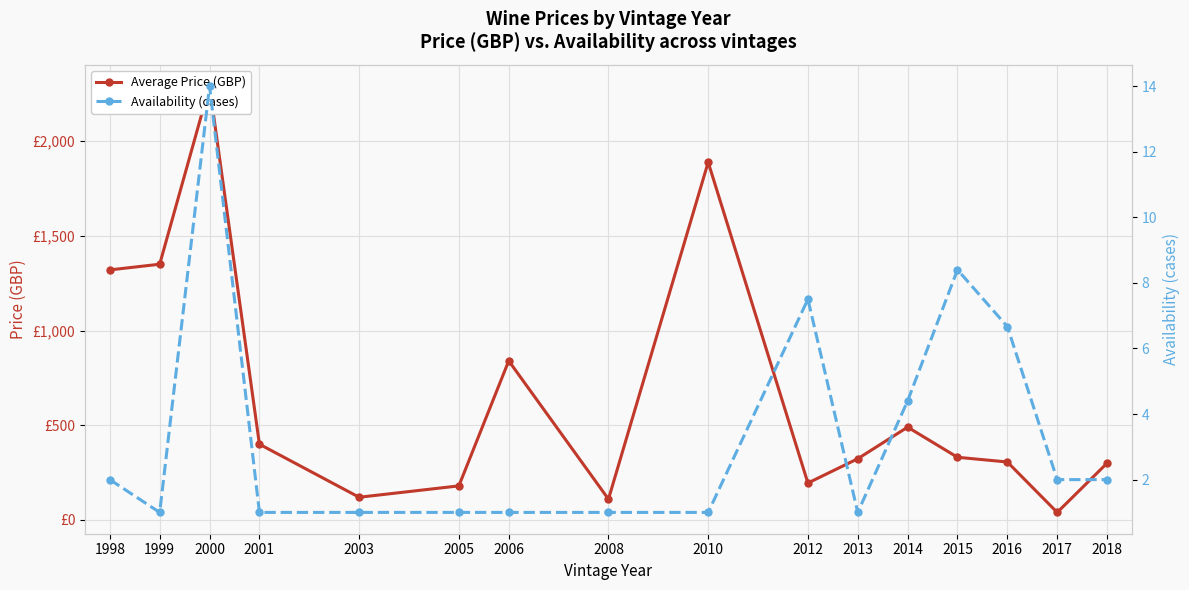

True or false: Availability (cases) and Average Price (GBP) intersect in this chart.

False